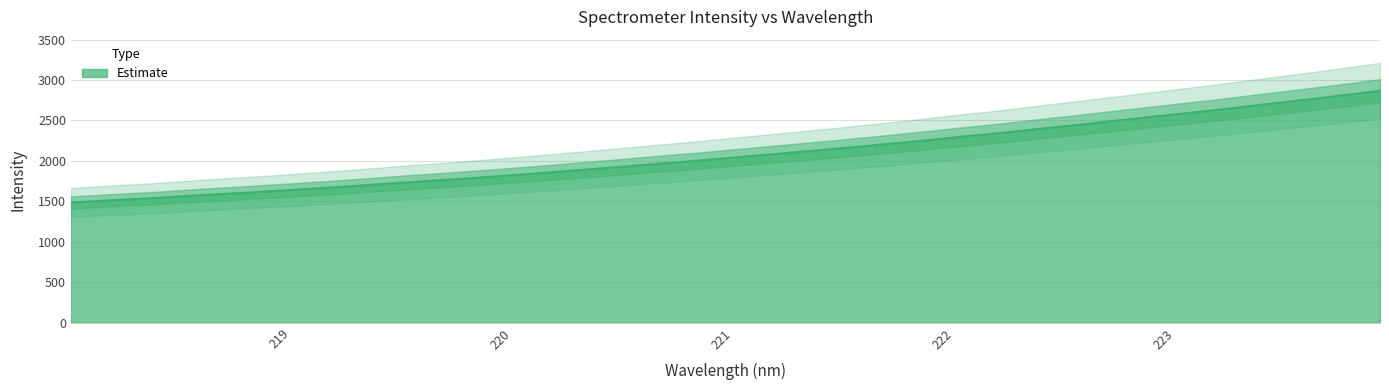

Between 219.7801 and 219.9712, which is larger?

219.9712